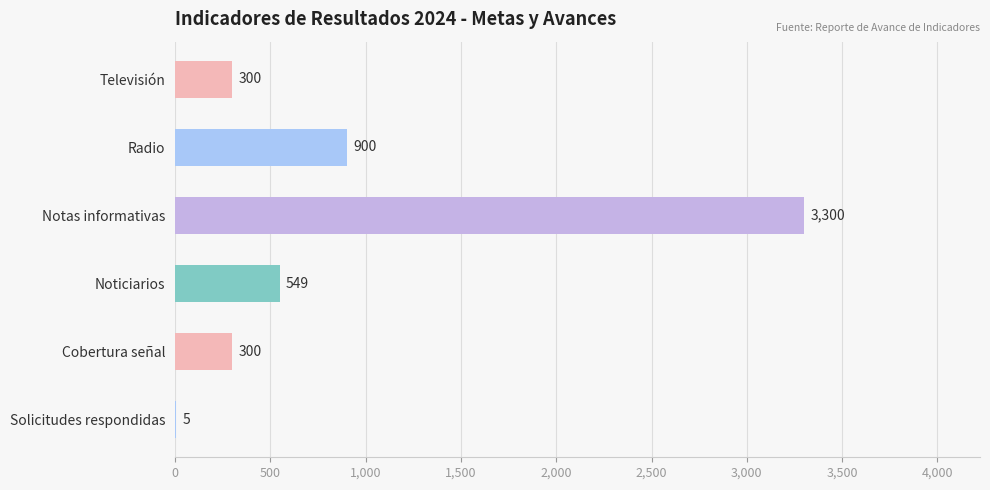

What is the sum of the values at Solicitudes respondidas and Noticiarios?

554